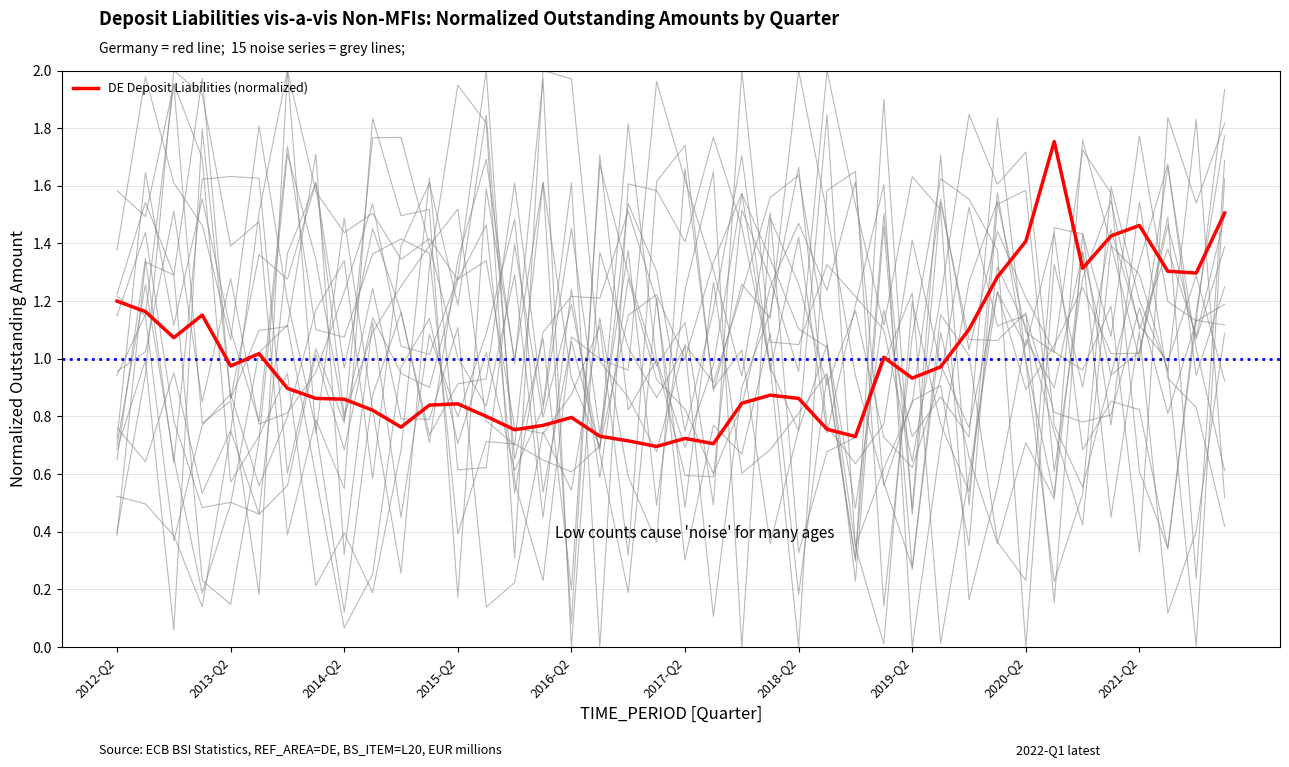

What is the sum of all values?

40.0